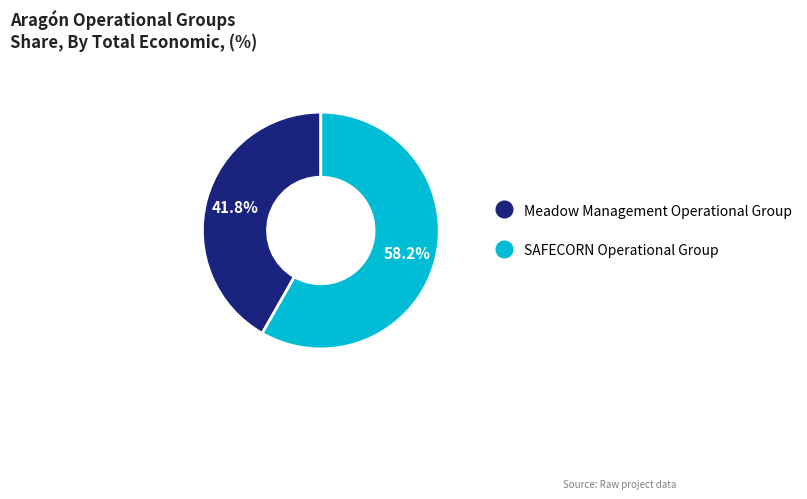

True or false: SAFECORN Operational Group accounts for 67% of the total.

False